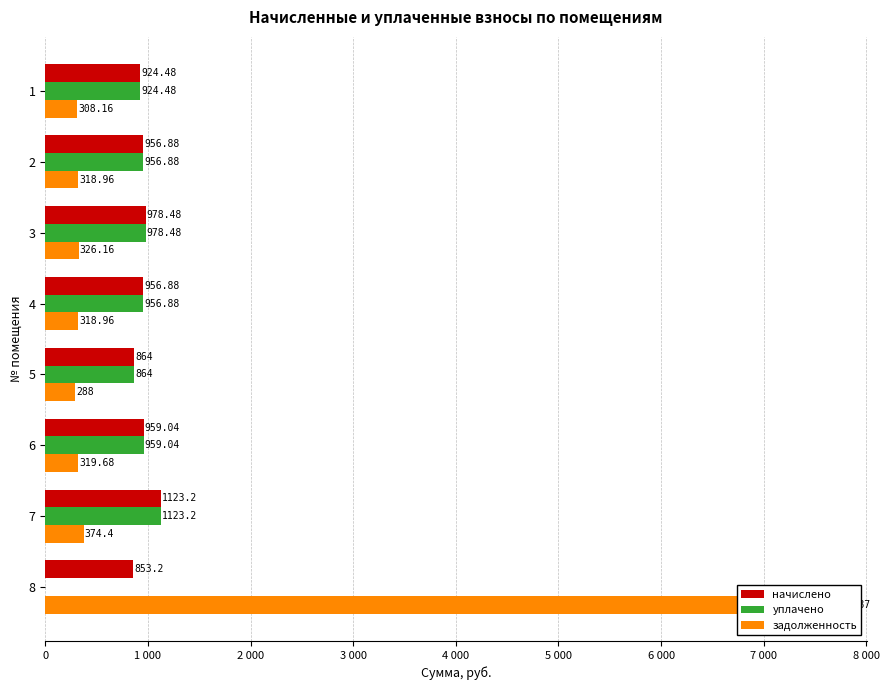

What is the value of the задолженность bar at the 6th from the left?

319.7